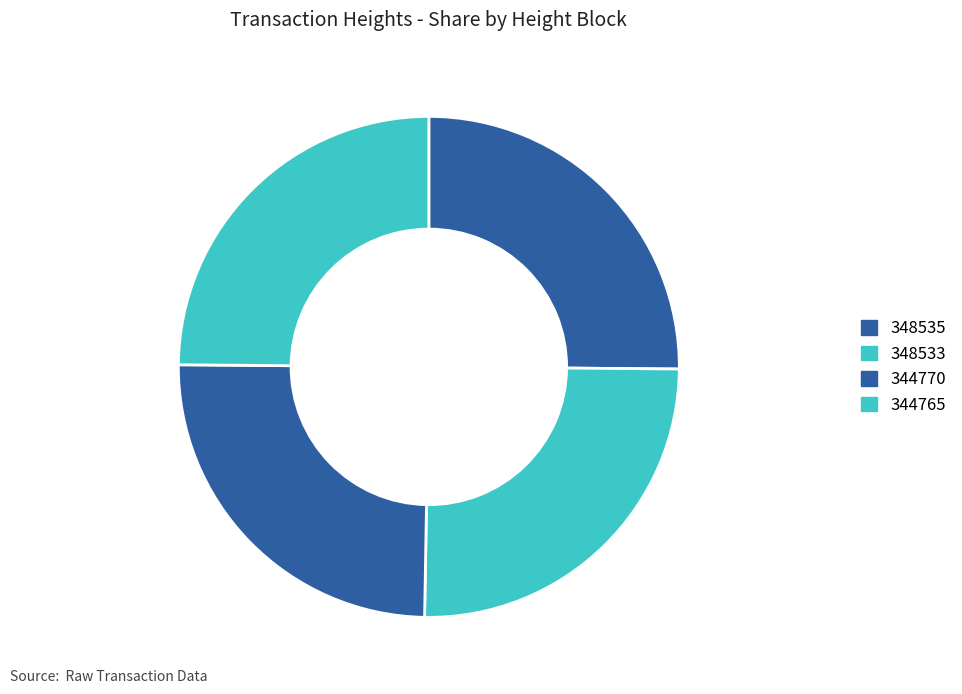

How many slices are in this pie chart?

4